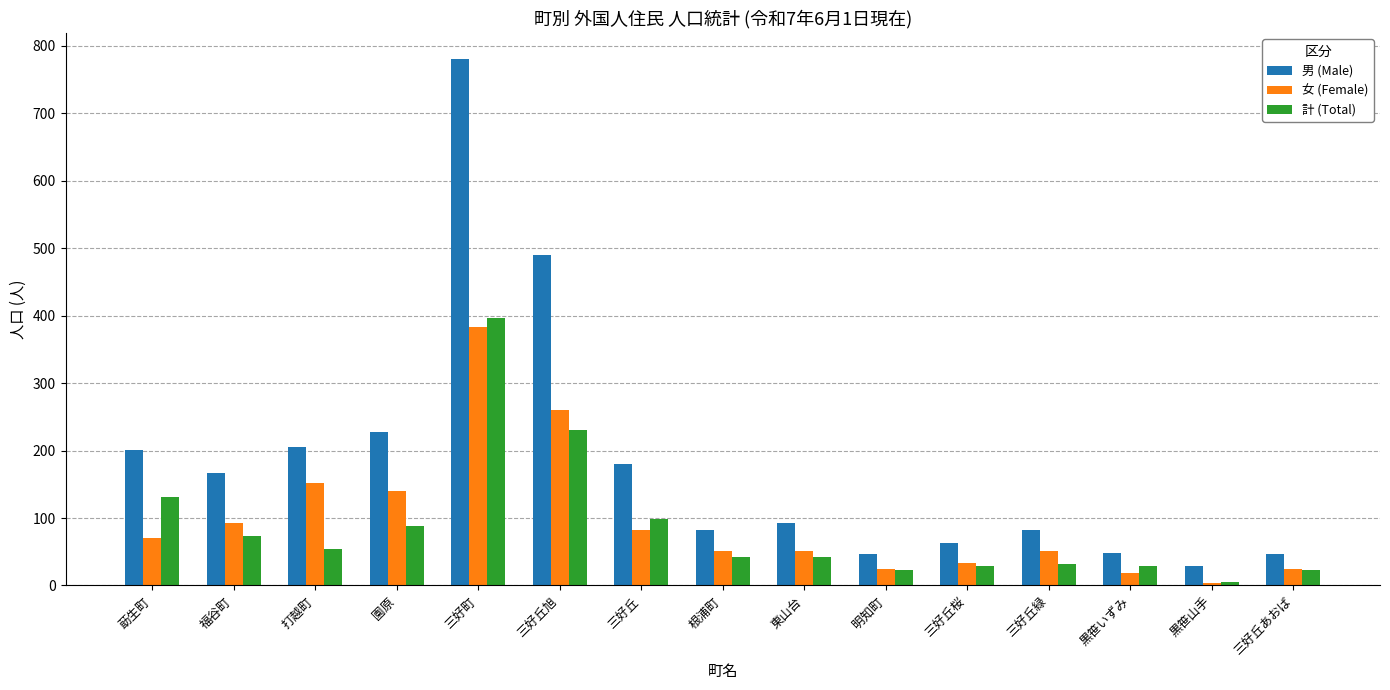

What is the sum of all 計 (Total) values?

1296